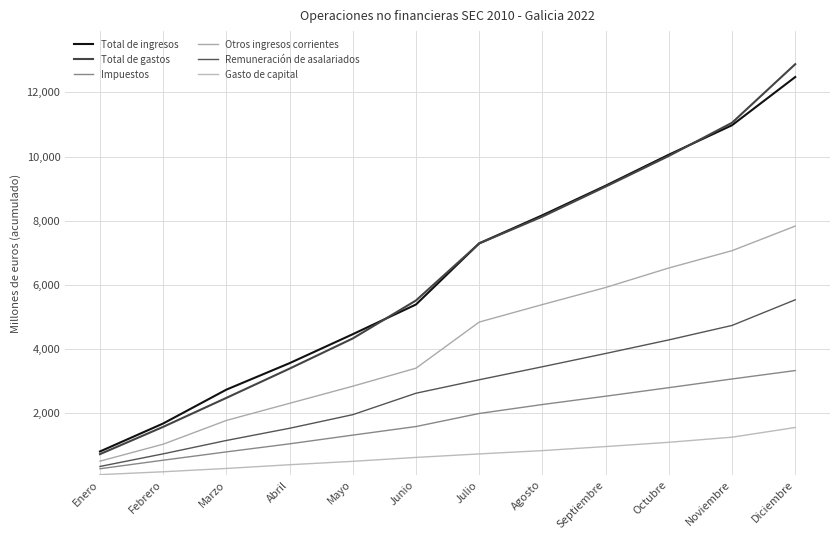

Reading right to left, transcribe all the data shown in this chart.

Total de ingresos: Diciembre=12478	Noviembre=10976	Octubre=10058	Septiembre=9092	Agosto=8171	Julio=7296	Junio=5391	Mayo=4465	Abril=3563	Marzo=2738	Febrero=1683	Enero=811
Total de gastos: Diciembre=12878	Noviembre=11053	Octubre=10019	Septiembre=9063	Agosto=8130	Julio=7293	Junio=5516	Mayo=4333	Abril=3393	Marzo=2481	Febrero=1578	Enero=728
Impuestos: Diciembre=3332	Noviembre=3070	Octubre=2799	Septiembre=2533	Agosto=2274	Julio=1995	Junio=1588	Mayo=1321	Abril=1049	Marzo=798	Febrero=539	Enero=273
Otros ingresos corrientes: Diciembre=7833	Noviembre=7067	Octubre=6528	Septiembre=5920	Agosto=5388	Julio=4843	Junio=3406	Mayo=2845	Abril=2312	Marzo=1778	Febrero=1038	Enero=509
Remuneración de asalariados: Diciembre=5537	Noviembre=4738	Octubre=4287	Septiembre=3864	Agosto=3451	Julio=3045	Junio=2626	Mayo=1958	Abril=1534	Marzo=1154	Febrero=737	Enero=344
Gasto de capital: Diciembre=1558	Noviembre=1256	Octubre=1097	Septiembre=964	Agosto=838	Julio=735	Junio=626	Mayo=504	Abril=398	Marzo=282	Febrero=179	Enero=89